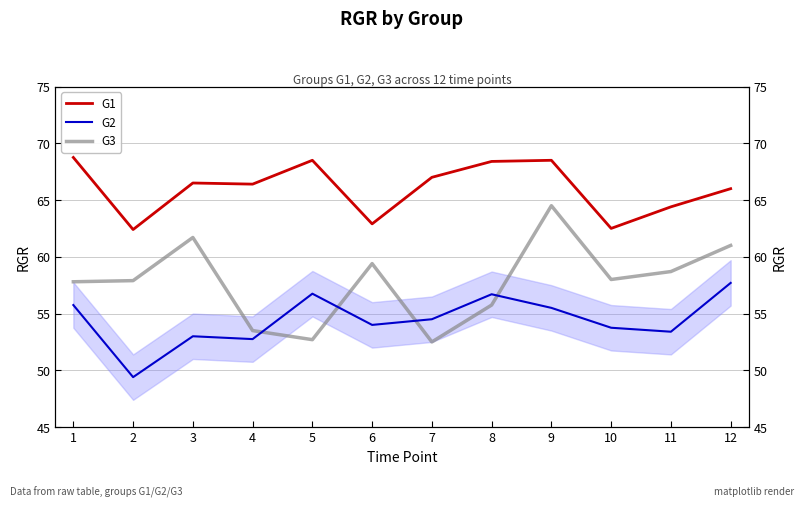

Rank the series by their maximum value, from highest to lowest.

G1, G3, G2